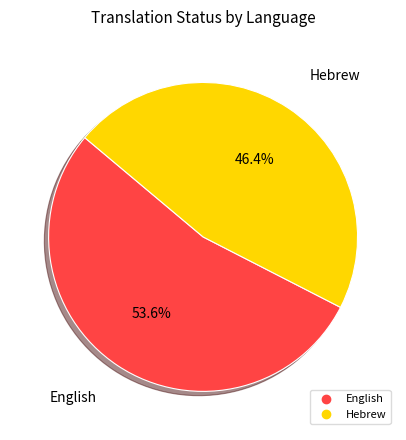

To the nearest percent, what portion does English represent?

54%